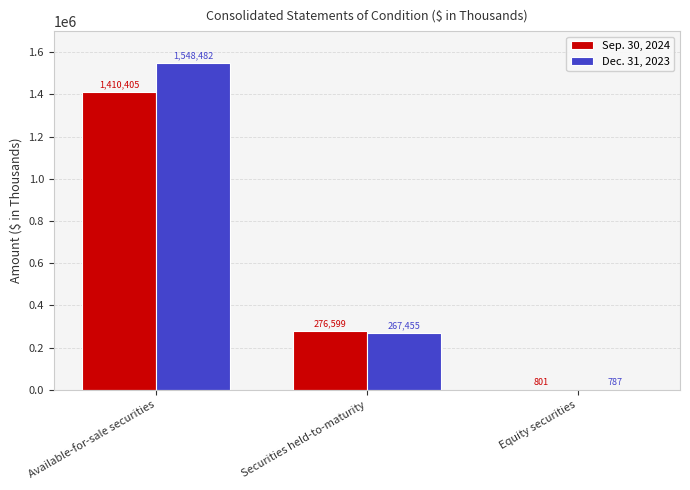

What value does the Sep. 30, 2024 series have at Securities held-to-maturity, to the nearest 10?

276600